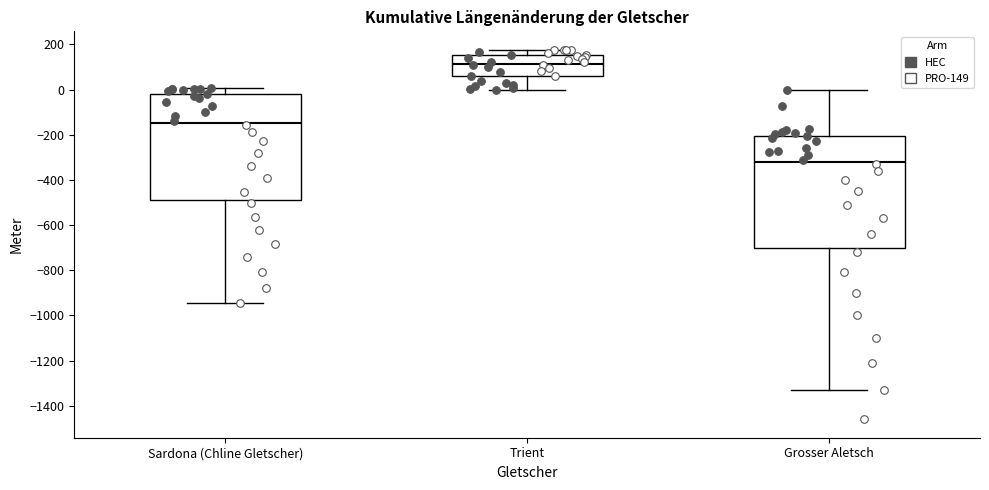

Which box is the tallest, from its lower edge to its upper edge?

Grosser Aletsch